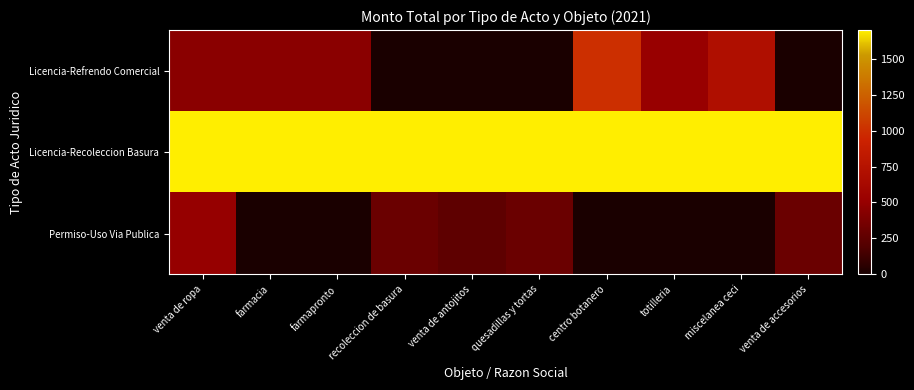

What is the total value across all series at venta de accesorios?

2000